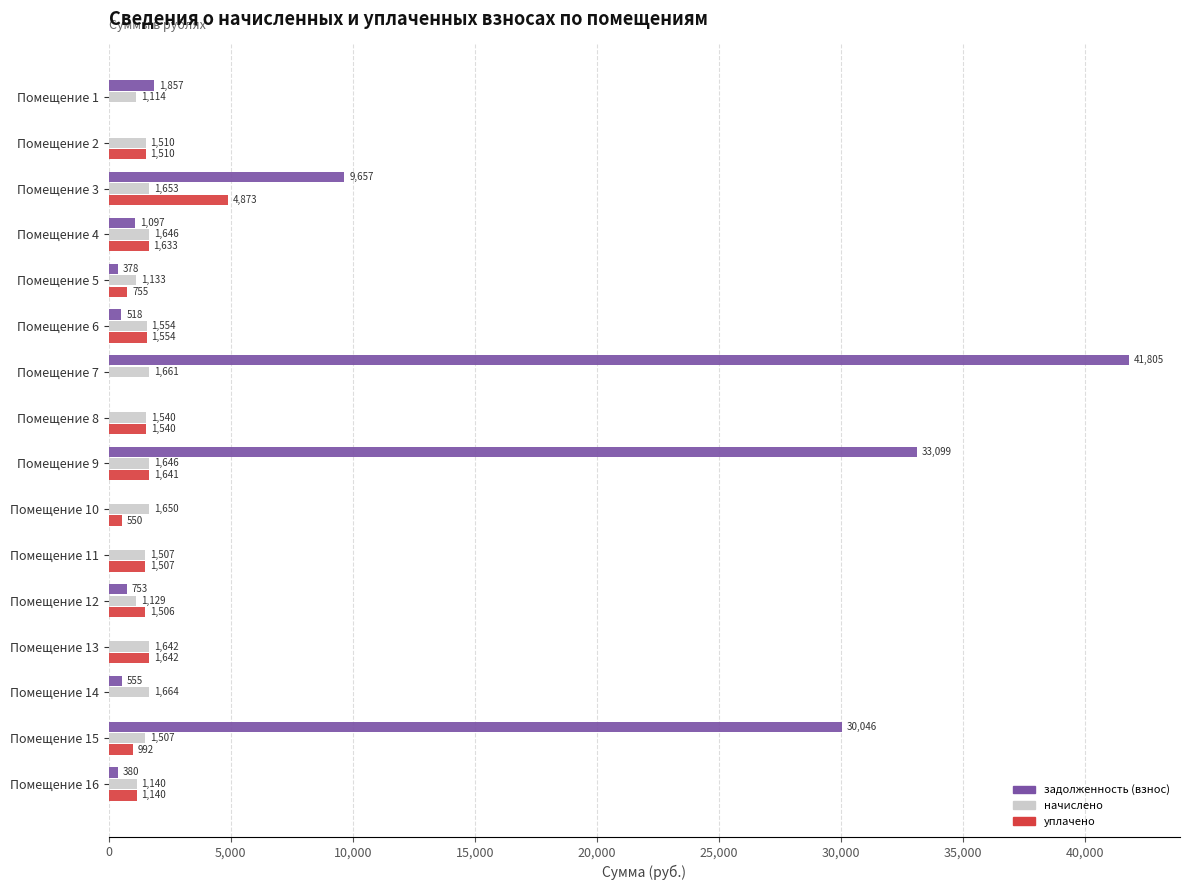

Where is уплачено nearest to the value 2436?

Помещение 13